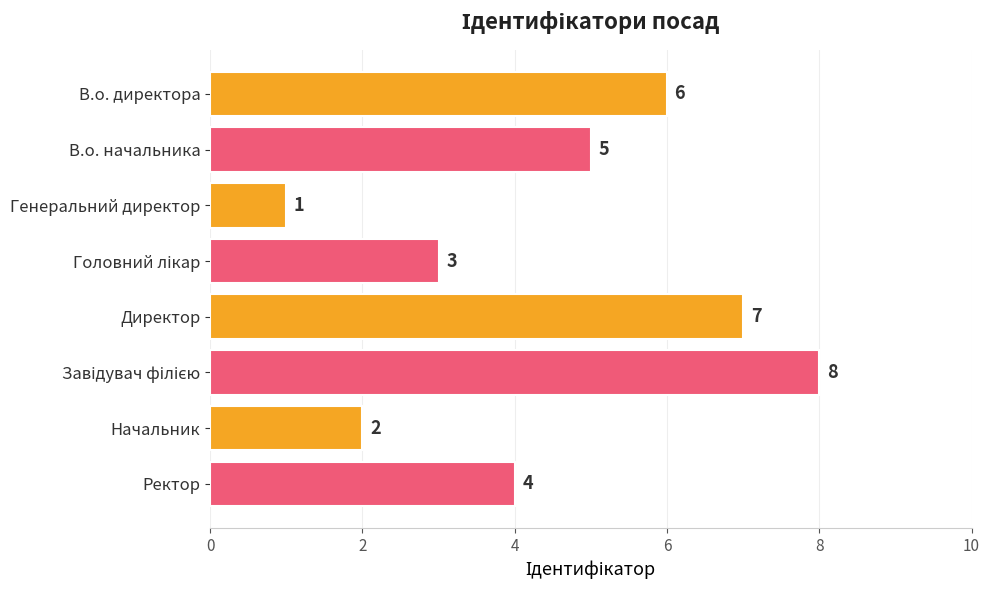

Reading top to bottom, what are all the values shown in this chart?

6	5	1	3	7	8	2	4